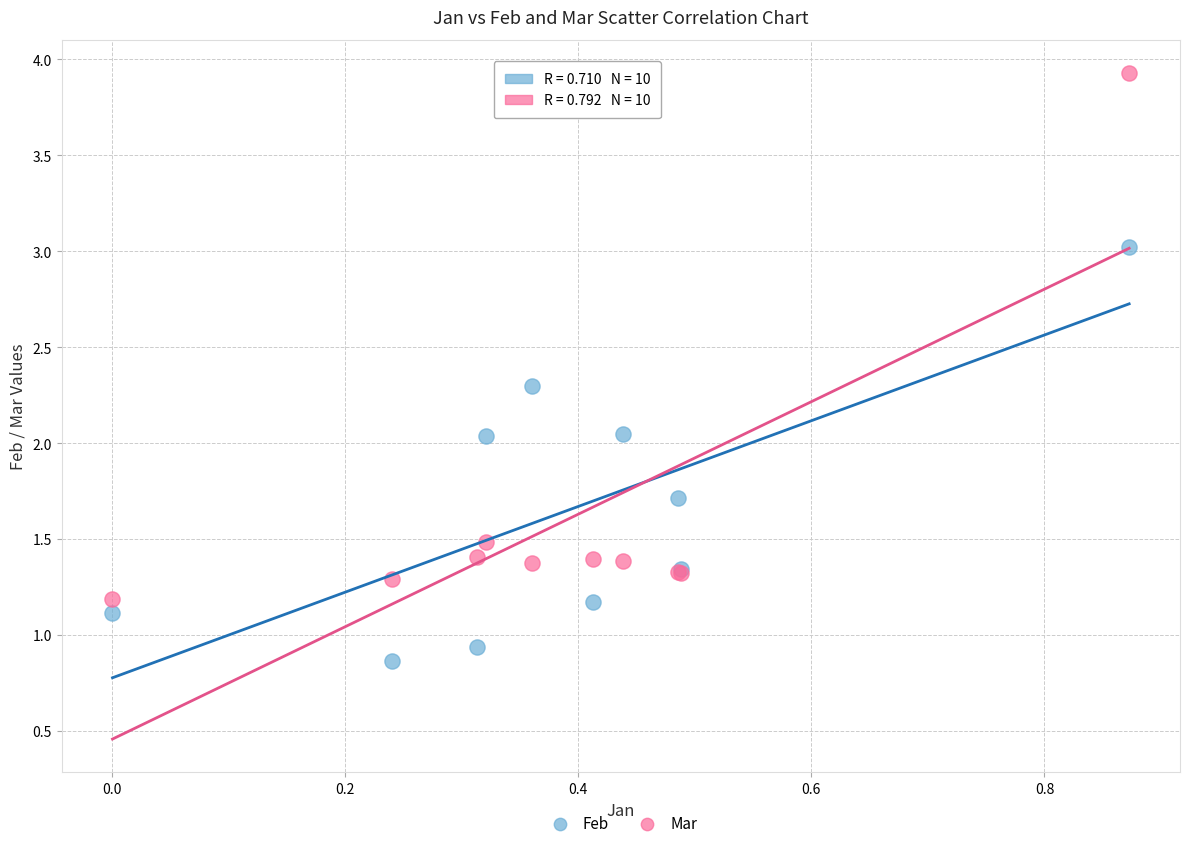

Which series reaches the maximum Y coordinate?

Mar